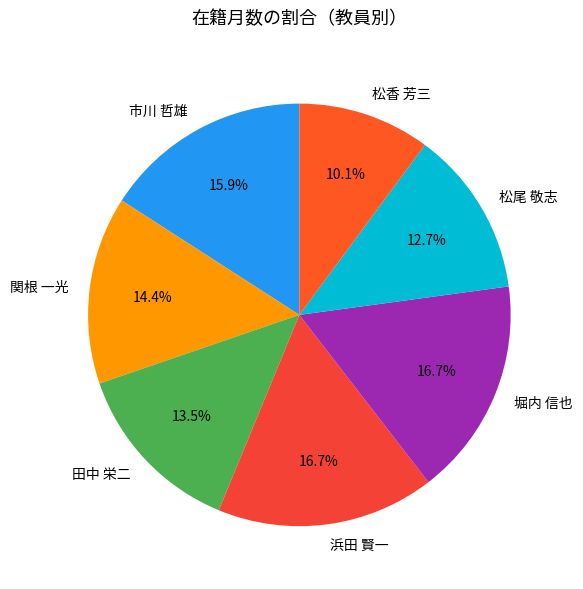

True or false: 堀内 信也 accounts for 3% of the total.

False